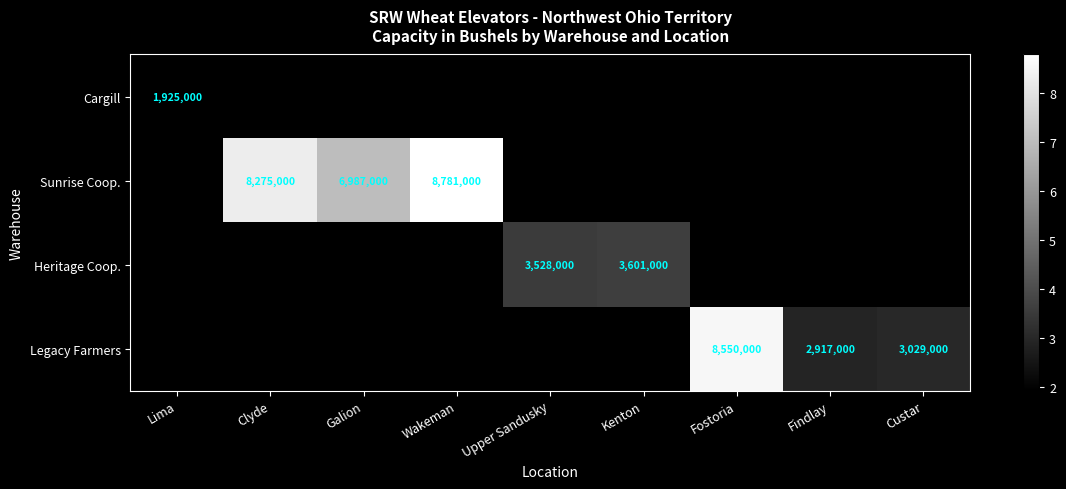

True or false: Heritage Coop. has a value of 4770361 at Upper Sandusky.

False